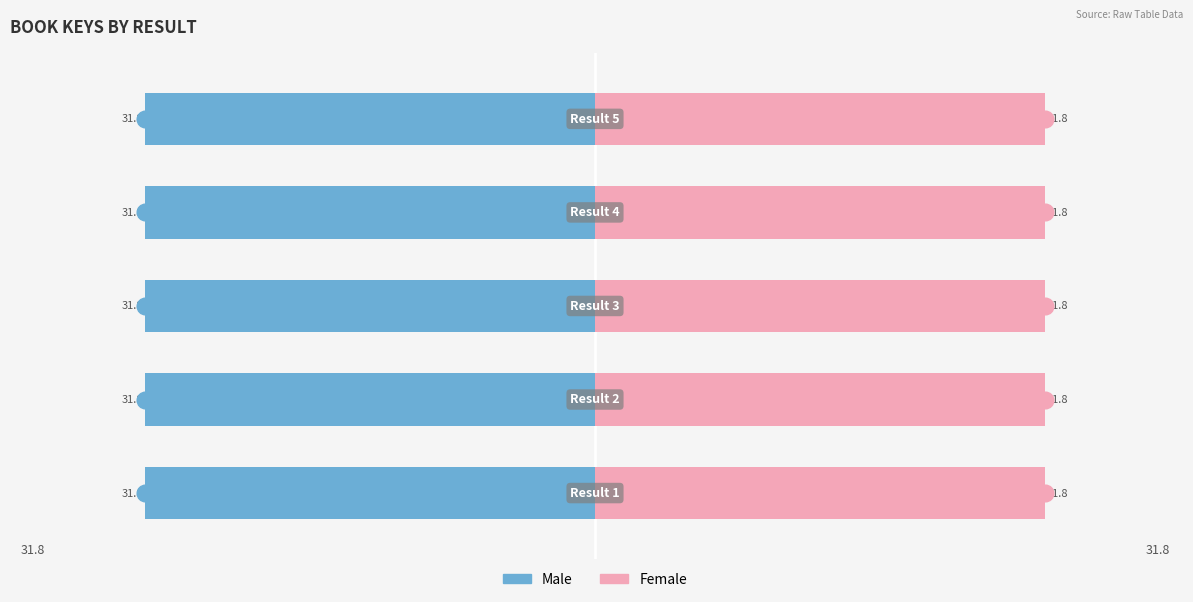

The Male series shows -31.8 at 0. True or false?

True